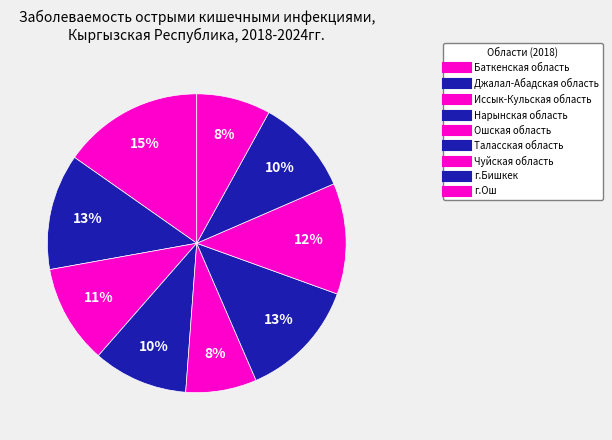

To the nearest percent, what is the combined percentage of Чуйская область and Нарынская область?

22%